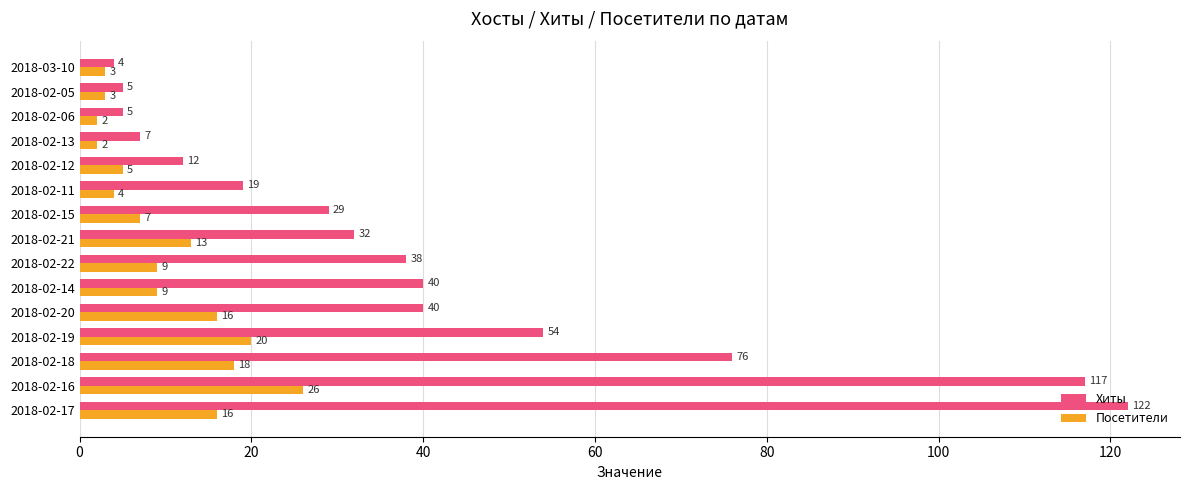

At how many categories does at least one series exceed 116?

2